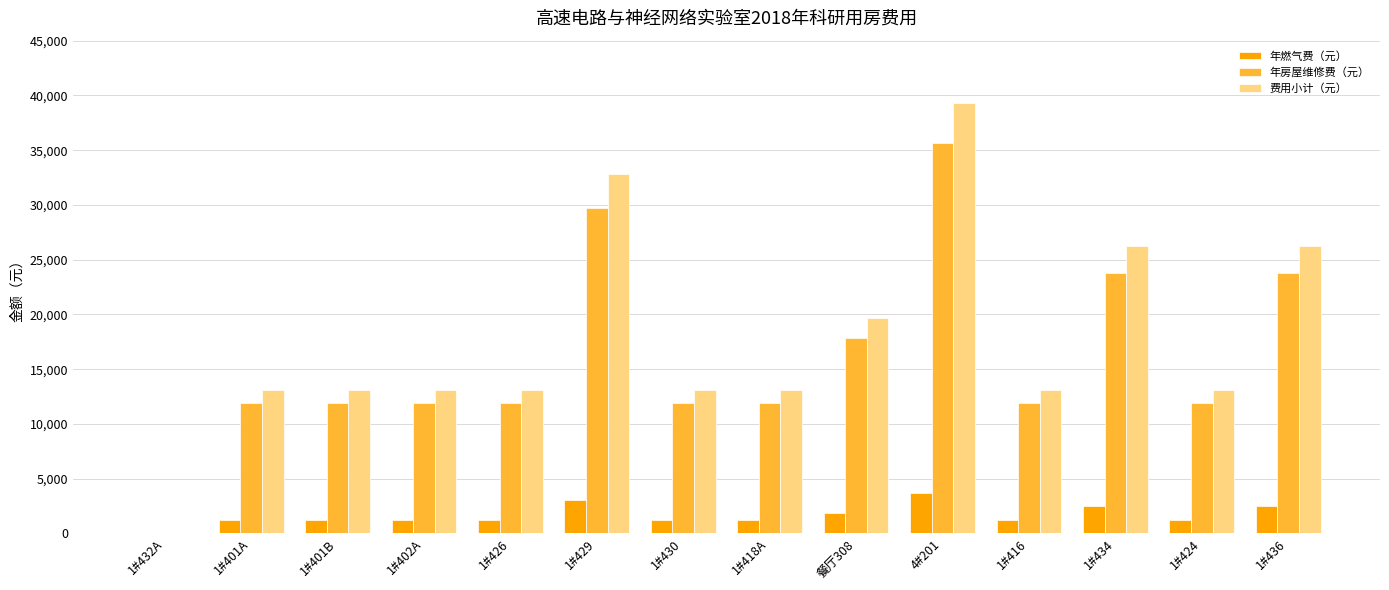

Reading left to right, what are all the values shown in this chart?

年燃气费（元）: 1#432A=0	1#401A=1232	1#401B=1232	1#402A=1232	1#426=1232	1#429=3080	1#430=1232	1#418A=1232	餐厅308=1848	4#201=3696	1#416=1232	1#434=2464	1#424=1232	1#436=2464
年房屋维修费（元）: 1#432A=0	1#401A=11880	1#401B=11880	1#402A=11880	1#426=11880	1#429=29700	1#430=11880	1#418A=11880	餐厅308=17820	4#201=35640	1#416=11880	1#434=23760	1#424=11880	1#436=23760
费用小计（元）: 1#432A=0	1#401A=13112	1#401B=13112	1#402A=13112	1#426=13112	1#429=32780	1#430=13112	1#418A=13112	餐厅308=19668	4#201=39336	1#416=13112	1#434=26224	1#424=13112	1#436=26224